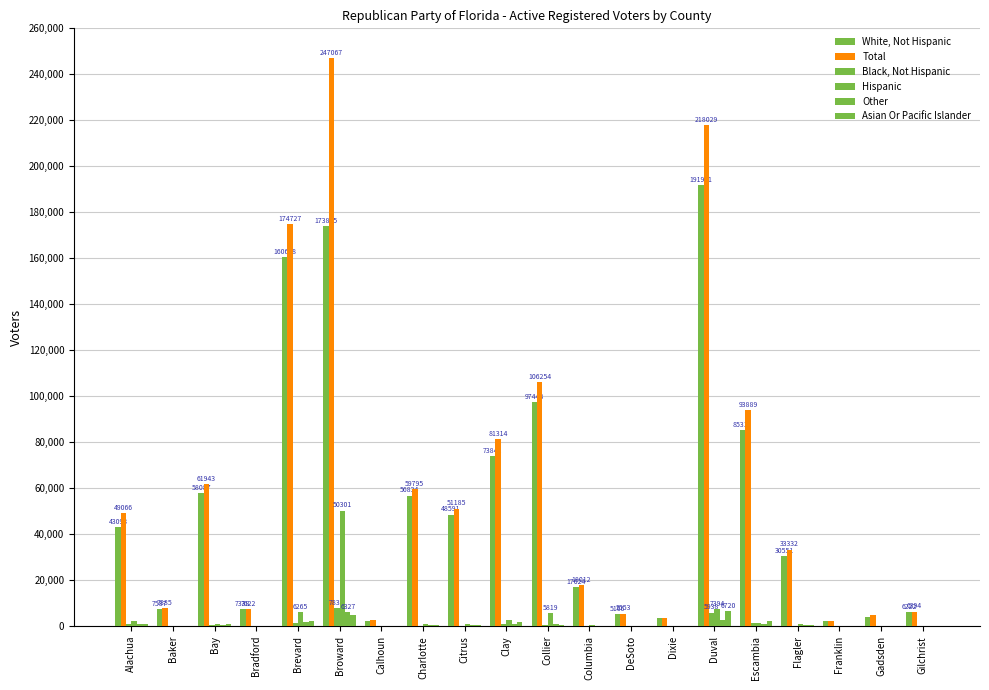

Reading left to right, transcribe all the data shown in this chart.

White, Not Hispanic: Alachua=43093	Baker=7587	Bay=58087	Bradford=7338	Brevard=160698	Broward=173895	Calhoun=2389	Charlotte=56834	Citrus=48591	Clay=73842	Collier=97448	Columbia=17024	DeSoto=5166	Dixie=3643	Duval=191991	Escambia=85311	Flagler=30551	Franklin=2463	Gadsden=4227	Gilchrist=6222
Total: Alachua=49066	Baker=7885	Bay=61943	Bradford=7622	Brevard=174727	Broward=247067	Calhoun=2521	Charlotte=59795	Citrus=51185	Clay=81314	Collier=106254	Columbia=18012	DeSoto=5553	Dixie=3794	Duval=218029	Escambia=93889	Flagler=33332	Franklin=2508	Gadsden=4703	Gilchrist=6394
Black, Not Hispanic: Alachua=816	Baker=41	Bay=540	Bradford=93	Brevard=1587	Broward=7834	Calhoun=18	Charlotte=265	Citrus=183	Clay=1078	Collier=429	Columbia=196	DeSoto=62	Dixie=17	Duval=5938	Escambia=1628	Flagler=299	Franklin=7	Gadsden=224	Gilchrist=11
Hispanic: Alachua=2505	Baker=70	Bay=997	Bradford=60	Brevard=6265	Broward=50301	Calhoun=35	Charlotte=1122	Citrus=937	Clay=2700	Collier=5819	Columbia=412	DeSoto=227	Dixie=43	Duval=7394	Escambia=1573	Flagler=1114	Franklin=10	Gadsden=112	Gilchrist=76
Other: Alachua=966	Baker=57	Bay=426	Bradford=56	Brevard=1718	Broward=6327	Calhoun=11	Charlotte=644	Citrus=583	Clay=887	Collier=1132	Columbia=88	DeSoto=38	Dixie=25	Duval=2779	Escambia=1135	Flagler=497	Franklin=6	Gadsden=55	Gilchrist=34
Asian Or Pacific Islander: Alachua=1004	Baker=35	Bay=799	Bradford=28	Brevard=2410	Broward=4785	Calhoun=10	Charlotte=435	Citrus=484	Clay=1702	Collier=682	Columbia=121	DeSoto=27	Dixie=18	Duval=6720	Escambia=2133	Flagler=442	Franklin=6	Gadsden=25	Gilchrist=21